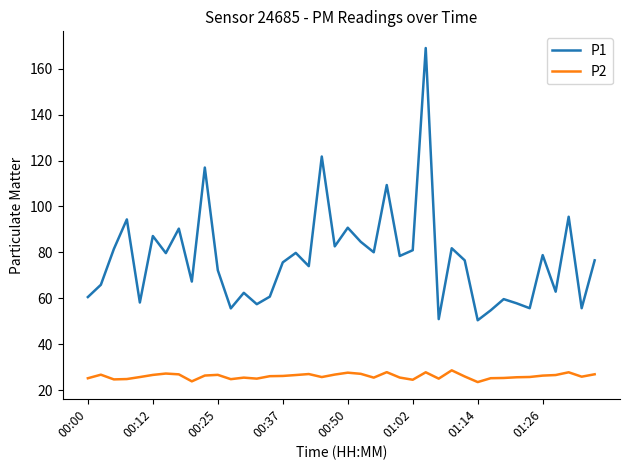

What are all the series names shown in the legend?

P1, P2